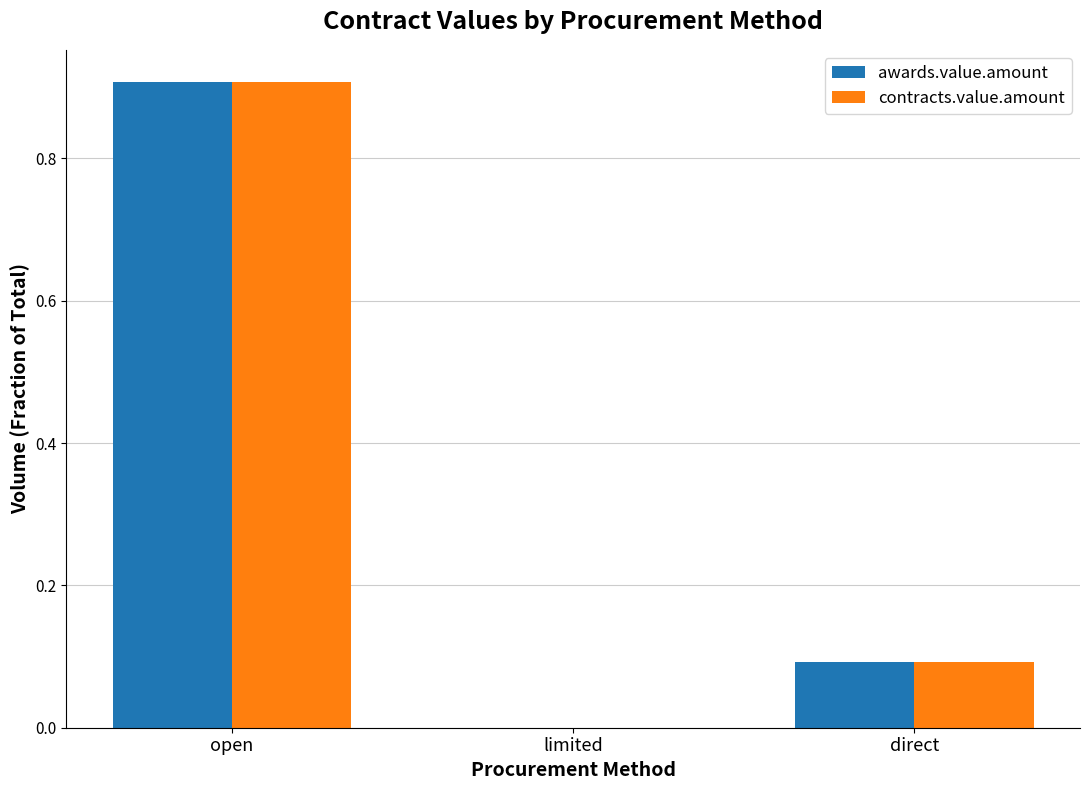

Which category has the highest value in the awards.value.amount series?

open